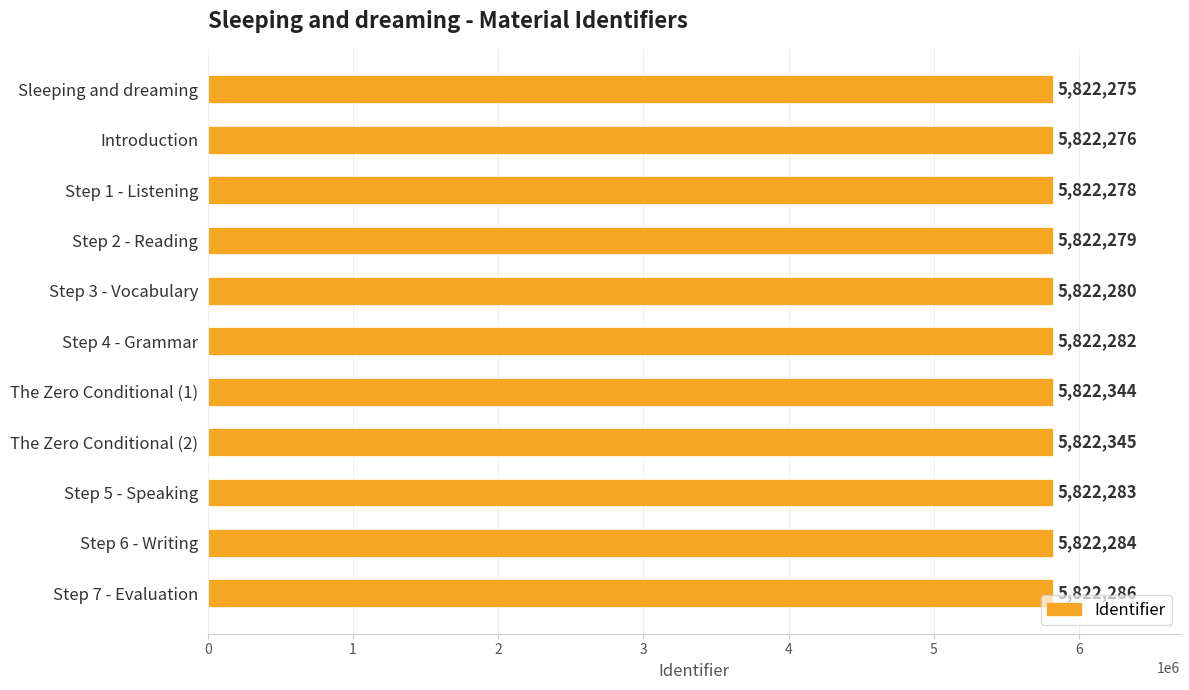

At which label is the value closest to 5822310?

Step 7 - Evaluation